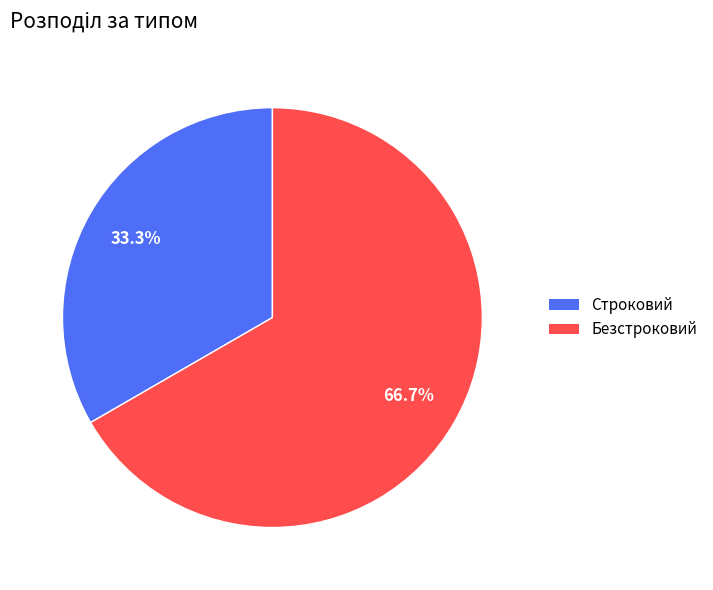

To the nearest percent, what portion does Строковий represent?

33%